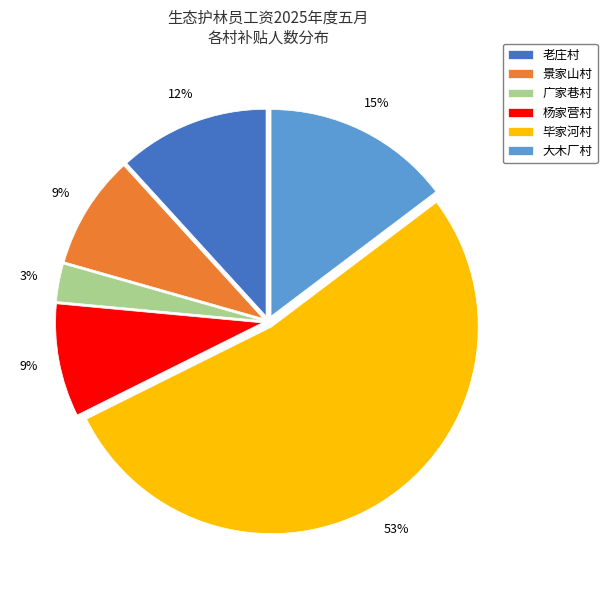

Which category accounts for the majority?

毕家河村